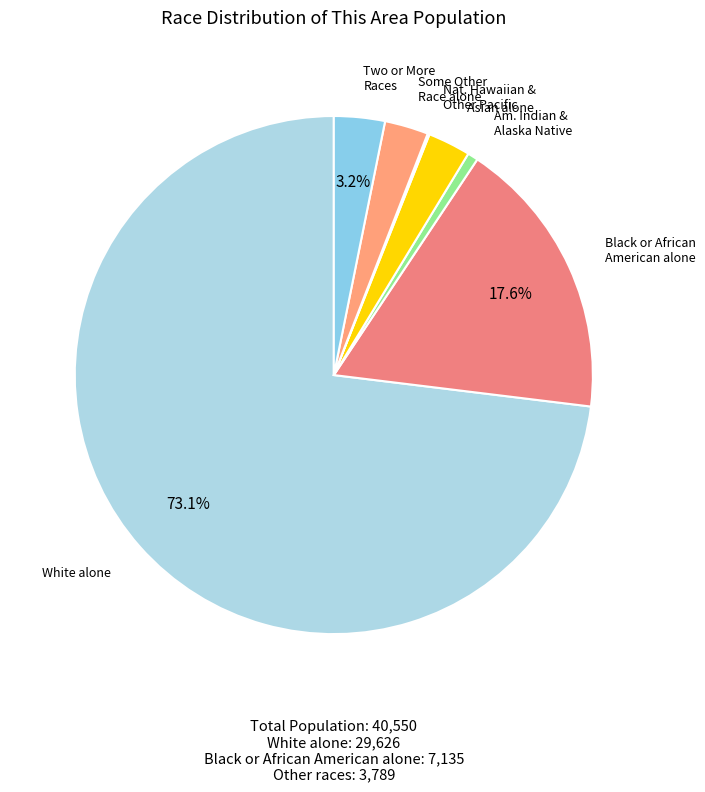

Which category has the biggest portion of the pie?

White alone